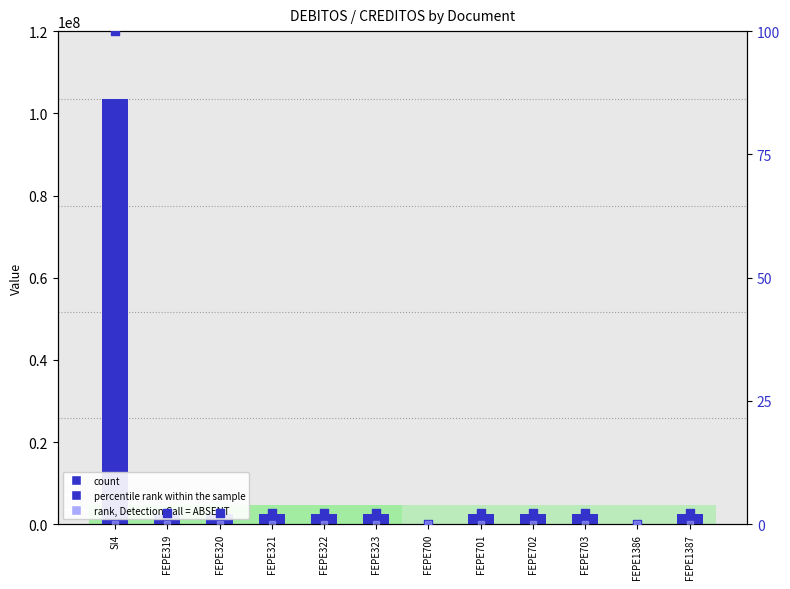

At which category is the sum across all series the highest?

SI4